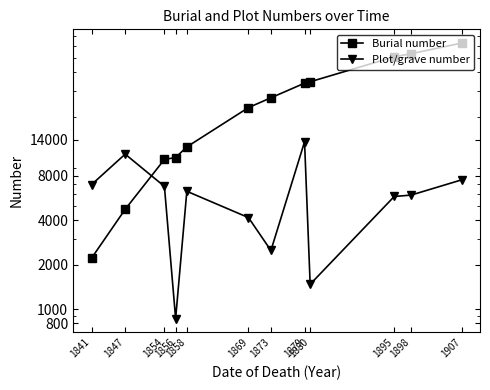

At how many categories does at least one series exceed 12970?

7